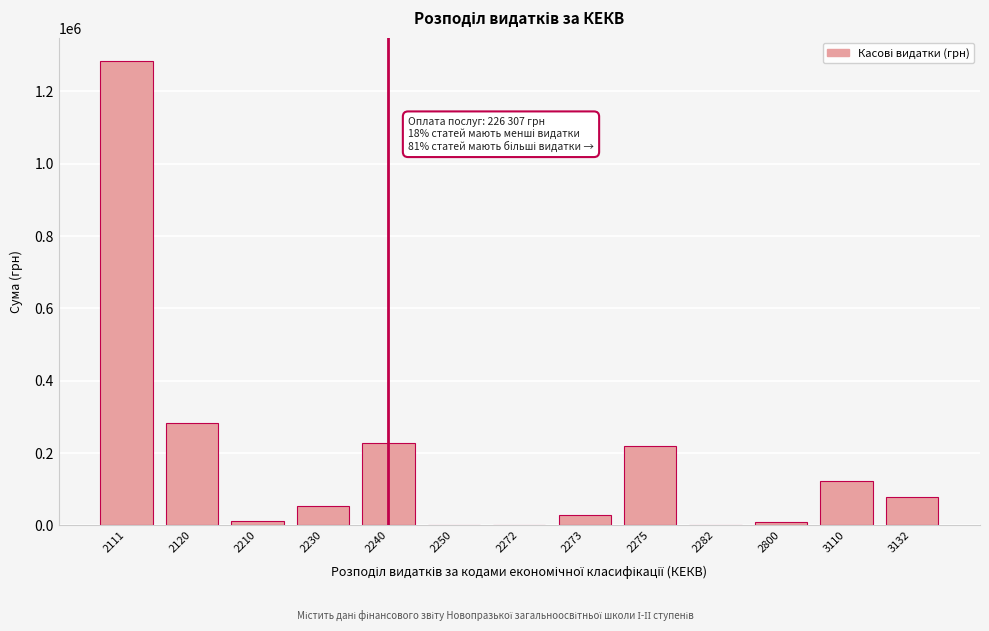

What is the sum of all values?

2326170.4